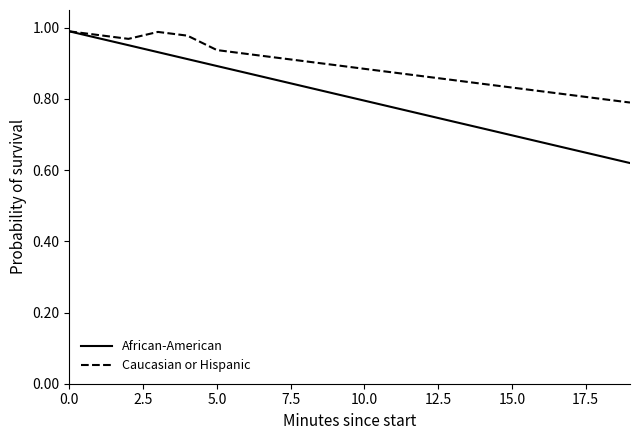

Rank the series by their average value, from lowest to highest.

African-American, Caucasian or Hispanic